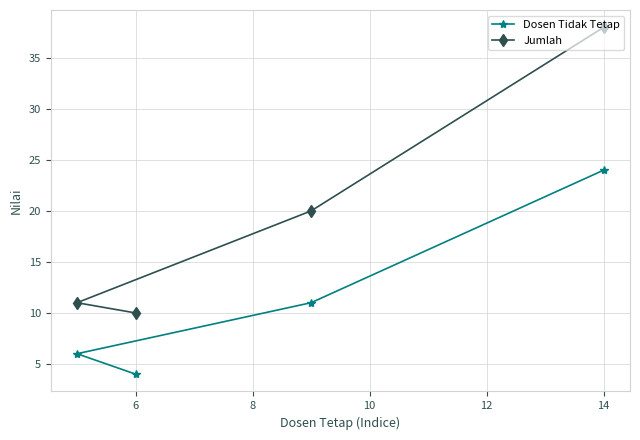

True or false: Dosen Tidak Tetap has a value of 4 at 6.

True